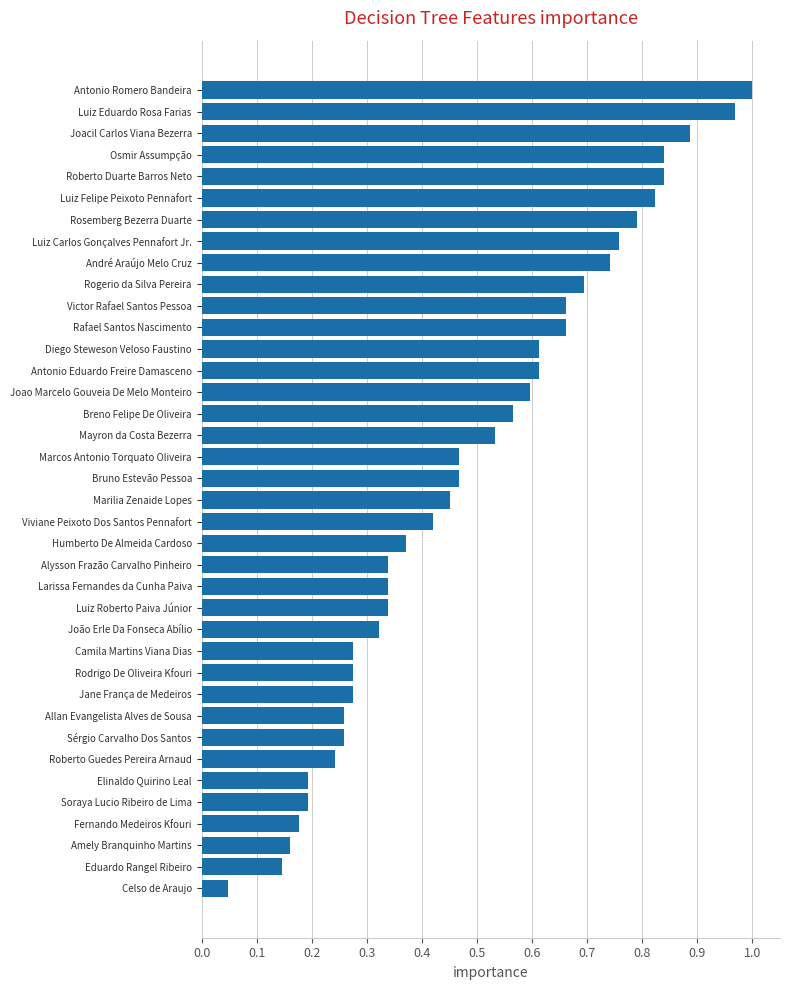

What is the sum of all values?

18.6